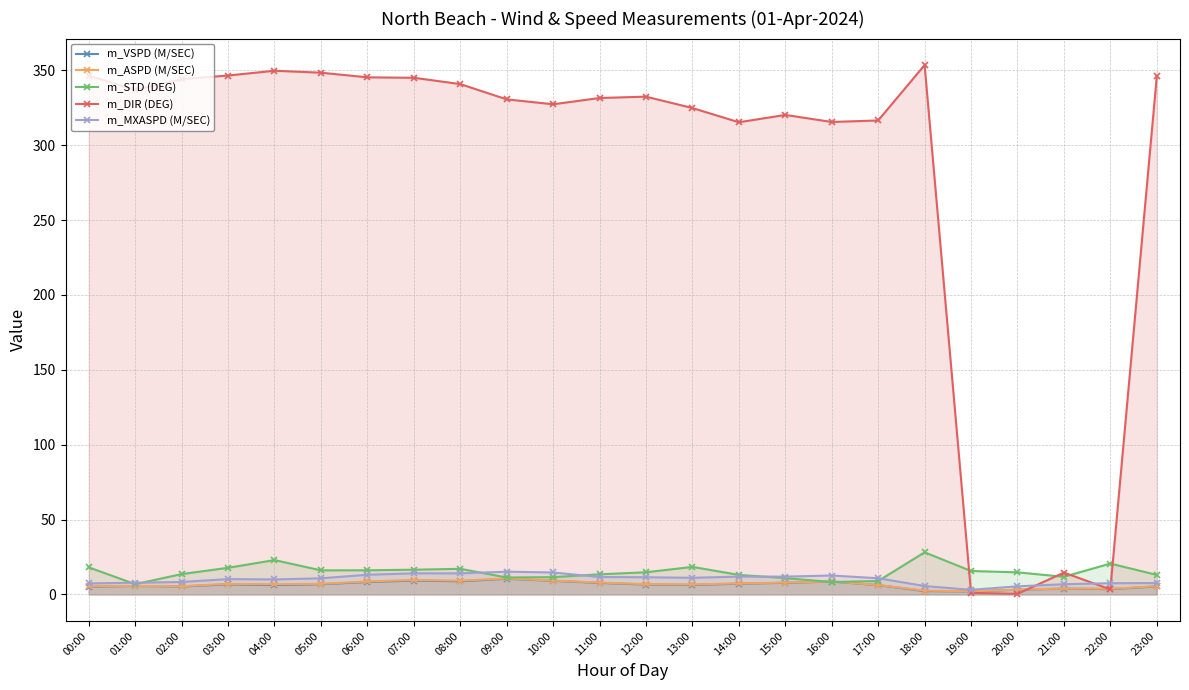

Reading right to left, transcribe all the data shown in this chart.

m_VSPD (M/SEC): 23:00=5.4	22:00=3.6	21:00=3.9	20:00=3.2	19:00=2.0	18:00=2.3	17:00=6.2	16:00=8.6	15:00=7.8	14:00=7.2	13:00=6.4	12:00=6.6	11:00=7.7	10:00=9.1	09:00=10.5	08:00=8.8	07:00=9.3	06:00=8.3	05:00=6.8	04:00=6.3	03:00=6.7	02:00=5.3	01:00=5.7	00:00=5.2
m_ASPD (M/SEC): 23:00=5.5	22:00=3.8	21:00=4.0	20:00=3.3	19:00=2.1	18:00=2.6	17:00=6.3	16:00=8.7	15:00=7.9	14:00=7.4	13:00=6.7	12:00=6.9	11:00=8.0	10:00=9.3	09:00=10.7	08:00=9.2	07:00=9.7	06:00=8.7	05:00=7.1	04:00=6.9	03:00=7.1	02:00=5.5	01:00=5.7	00:00=5.5
m_STD (DEG): 23:00=13.1	22:00=20.6	21:00=11.8	20:00=14.8	19:00=15.7	18:00=28.1	17:00=9.0	16:00=8.3	15:00=10.9	14:00=13.1	13:00=18.4	12:00=14.8	11:00=13.5	10:00=11.6	09:00=11.3	08:00=17.1	07:00=16.5	06:00=16.1	05:00=16.1	04:00=23.0	03:00=17.8	02:00=13.6	01:00=6.9	00:00=18.1
m_DIR (DEG): 23:00=345.9	22:00=3.4	21:00=14.6	20:00=0.4	19:00=1.1	18:00=353.5	17:00=316.5	16:00=315.5	15:00=320.2	14:00=315.3	13:00=324.8	12:00=332.4	11:00=331.5	10:00=327.3	09:00=330.6	08:00=340.8	07:00=345.0	06:00=345.3	05:00=348.4	04:00=349.7	03:00=346.5	02:00=344.1	01:00=336.9	00:00=346.5
m_MXASPD (M/SEC): 23:00=7.6	22:00=7.5	21:00=6.8	20:00=5.4	19:00=3.1	18:00=5.6	17:00=10.8	16:00=12.7	15:00=11.9	14:00=11.9	13:00=11.1	12:00=11.5	11:00=11.7	10:00=14.7	09:00=15.2	08:00=14.1	07:00=14.1	06:00=13.2	05:00=10.8	04:00=10.0	03:00=10.2	02:00=8.3	01:00=7.8	00:00=7.4